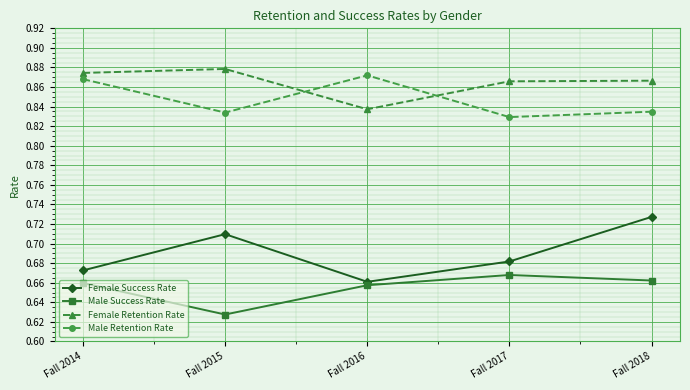

At which category does the chart reach its minimum across all series?

Fall 2015